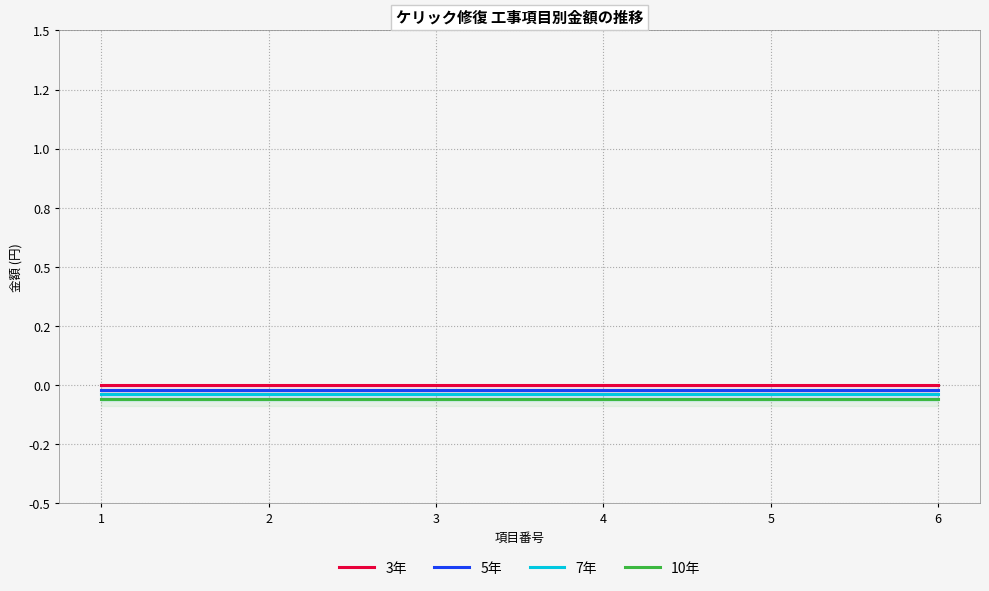

True or false: 10年 and 7年 intersect in this chart.

False